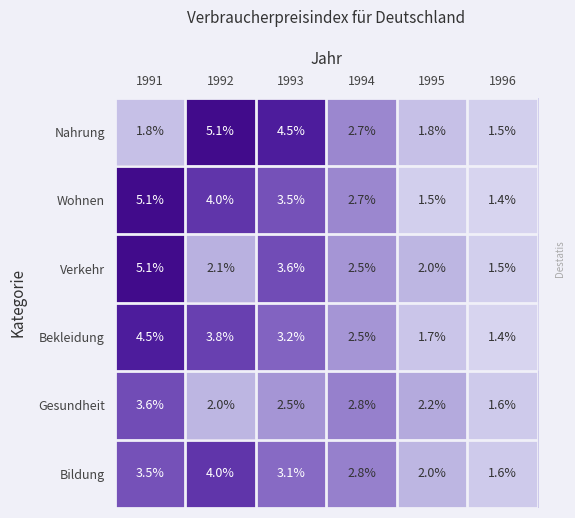

The value of Wohnen at 1992 is 5.3. True or false?

False